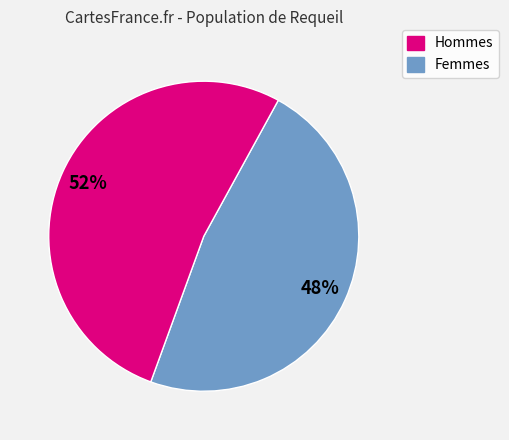

To the nearest percent, what is the average slice percentage?

50%